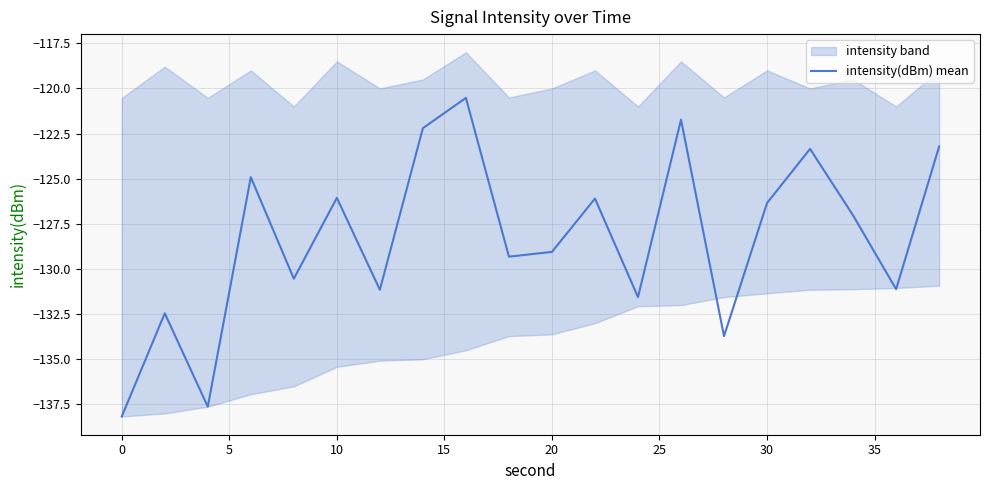

The intensity(dBm) mean series shows -138.2 at 0. True or false?

True